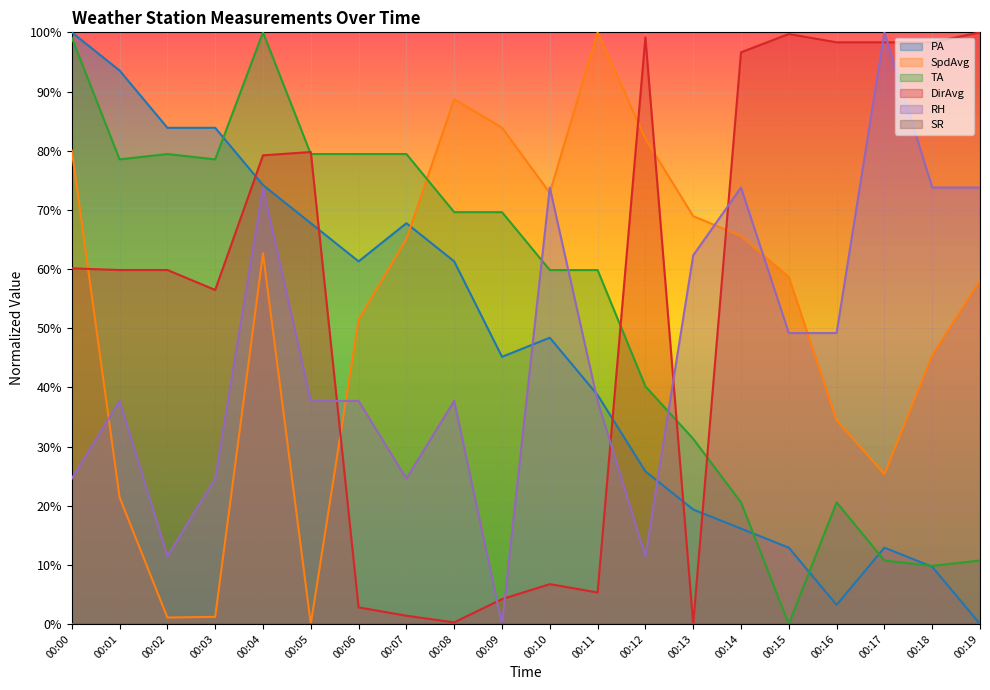

Which series changed the most between 00:06 and 00:16?

DirAvg